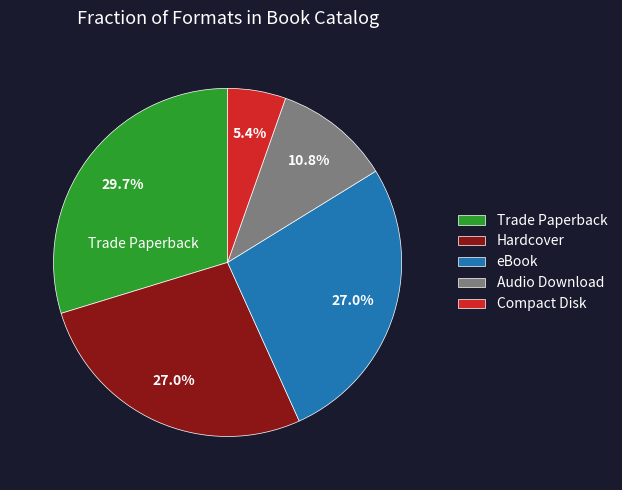

Is it true that Trade Paperback is 16% of the pie?

False